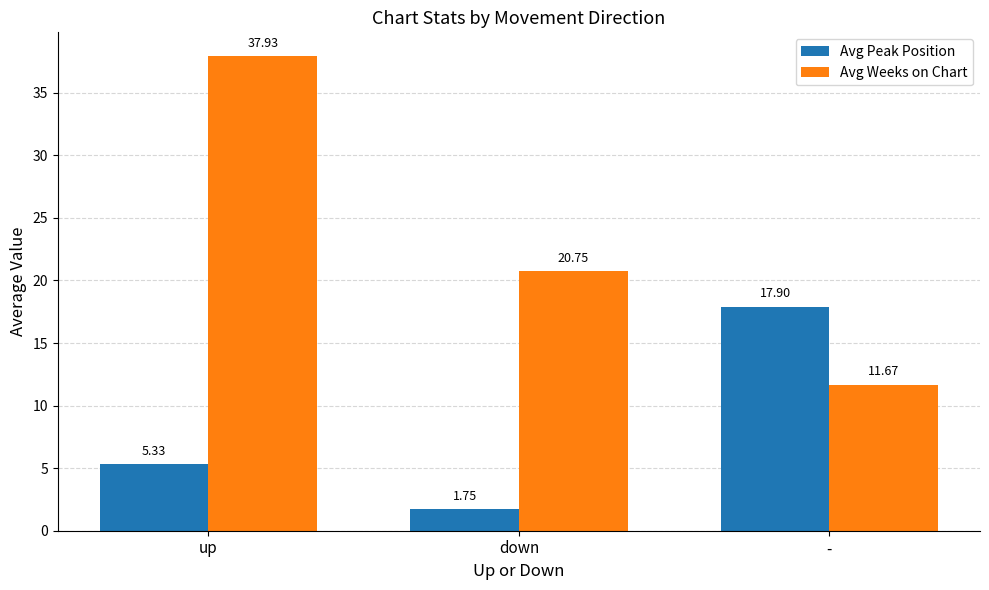

What is the average value of the Avg Peak Position series?

8.3